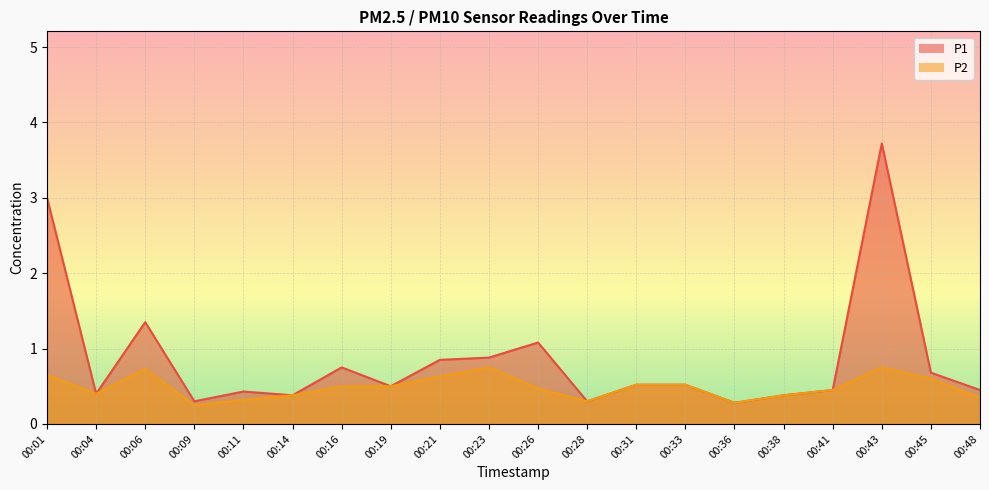

What is the highest value of the P1 series?

3.7